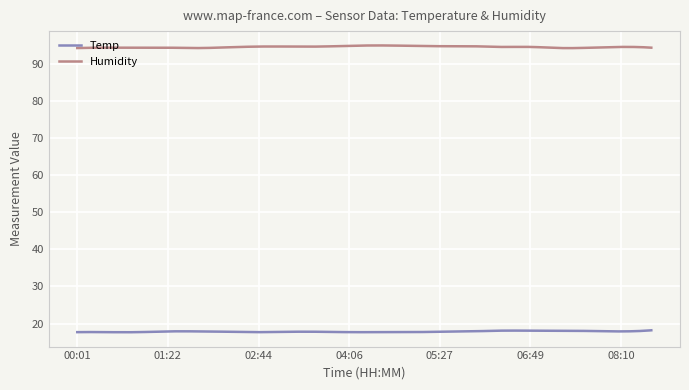

Rank the series by their average value, from highest to lowest.

Humidity, Temp